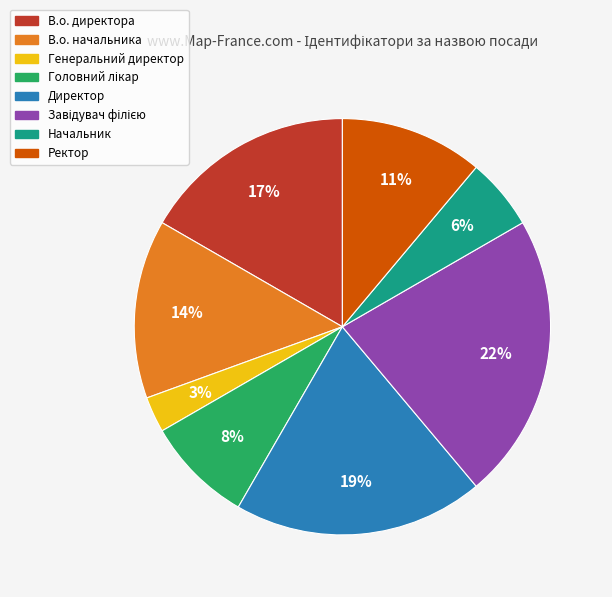

Is there a majority slice in this chart?

No